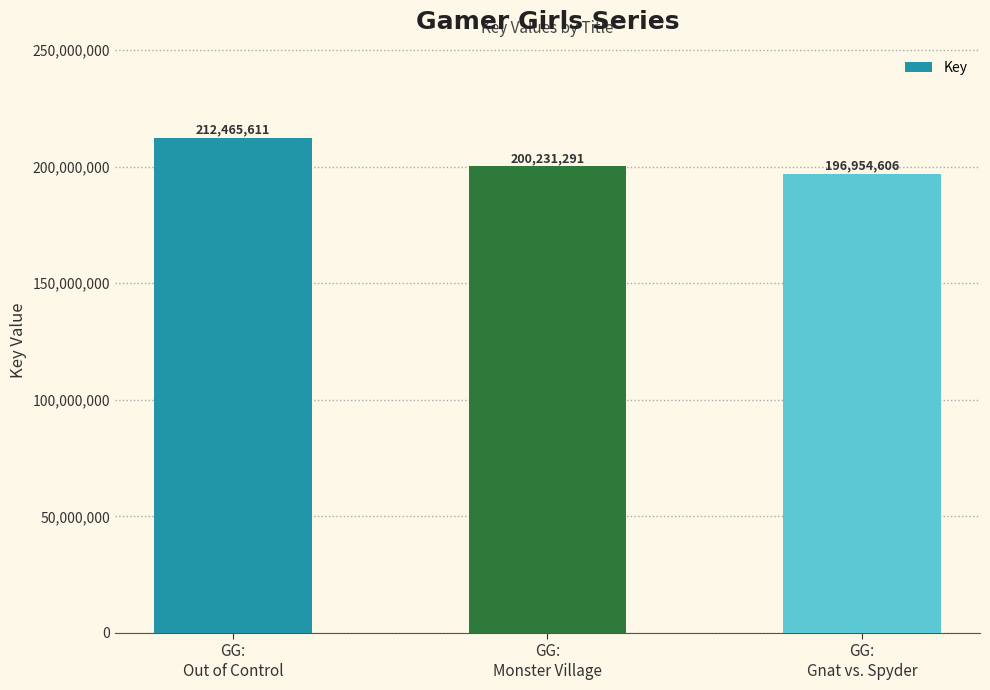

At which label does the data first exceed 200231291?

GG:
Out of Control